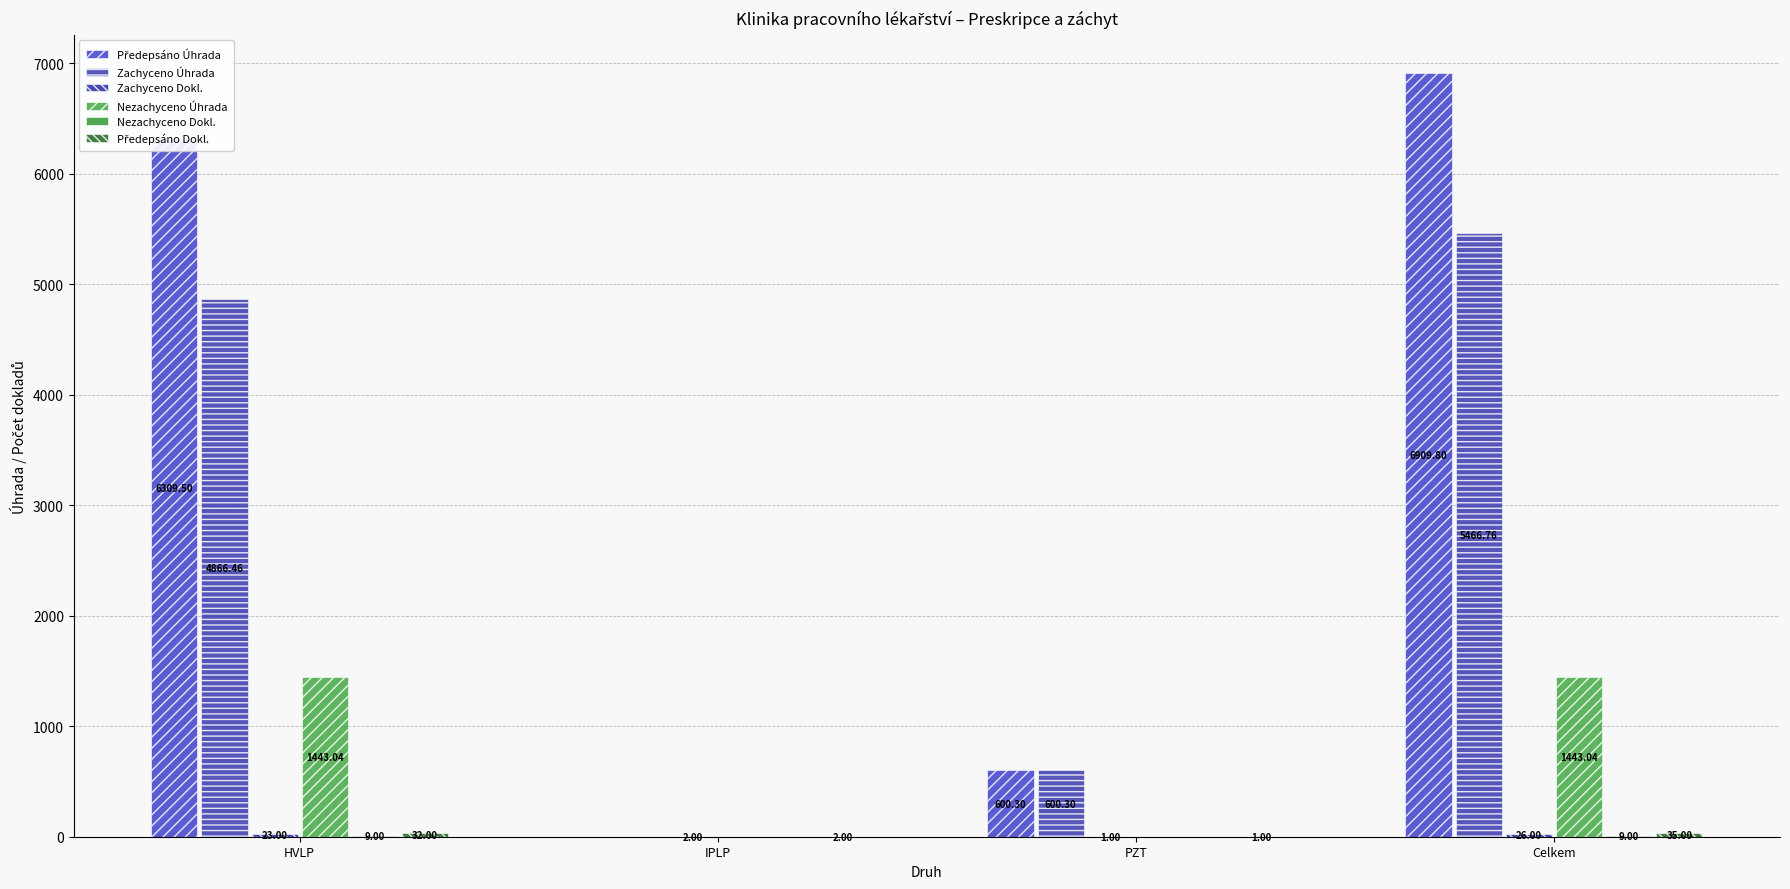

What is the label of the 1st bar from the right?

Celkem